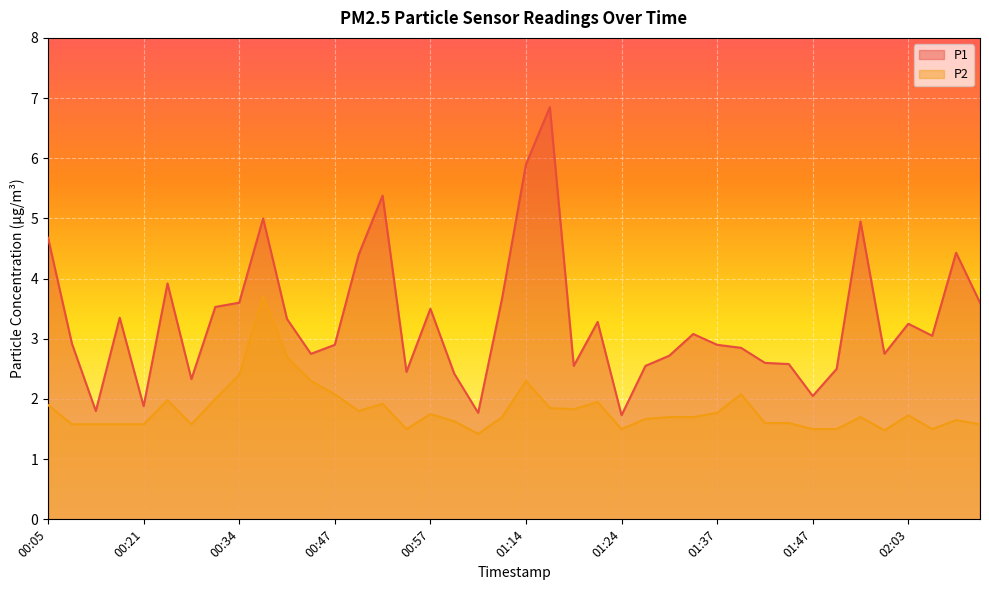

What is the label of the 25th point from the right?

00:55